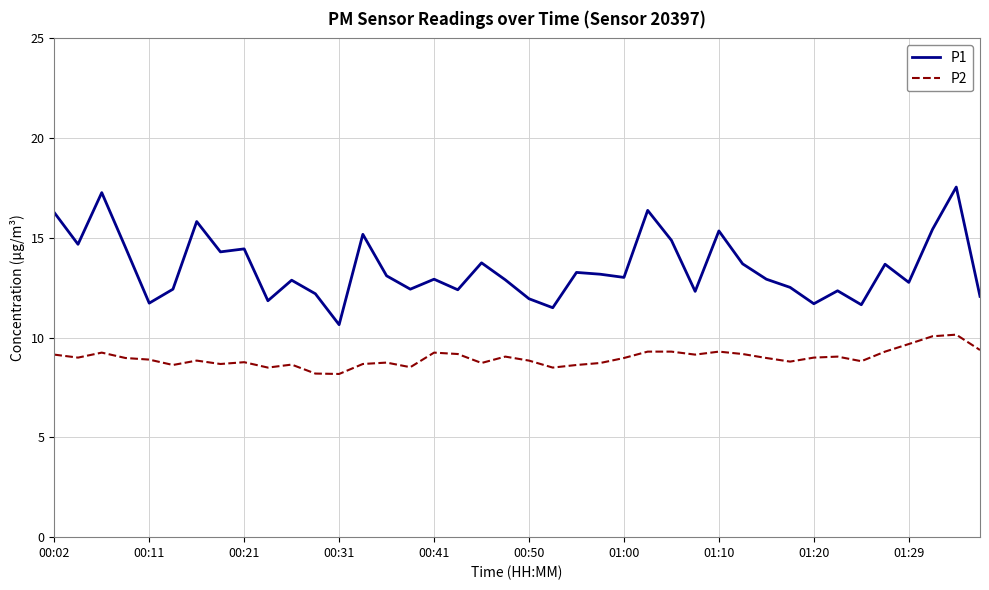

List the series in order of their overall mean, lowest first.

P2, P1